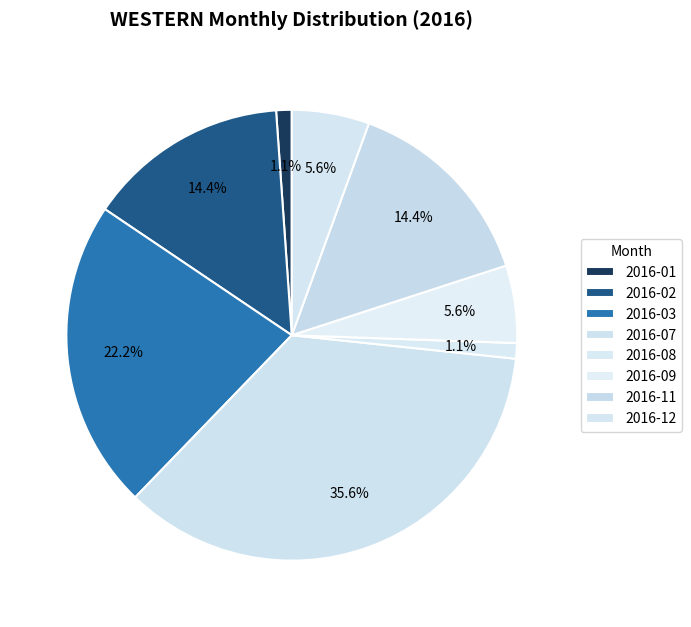

How many segments does this pie chart have?

8